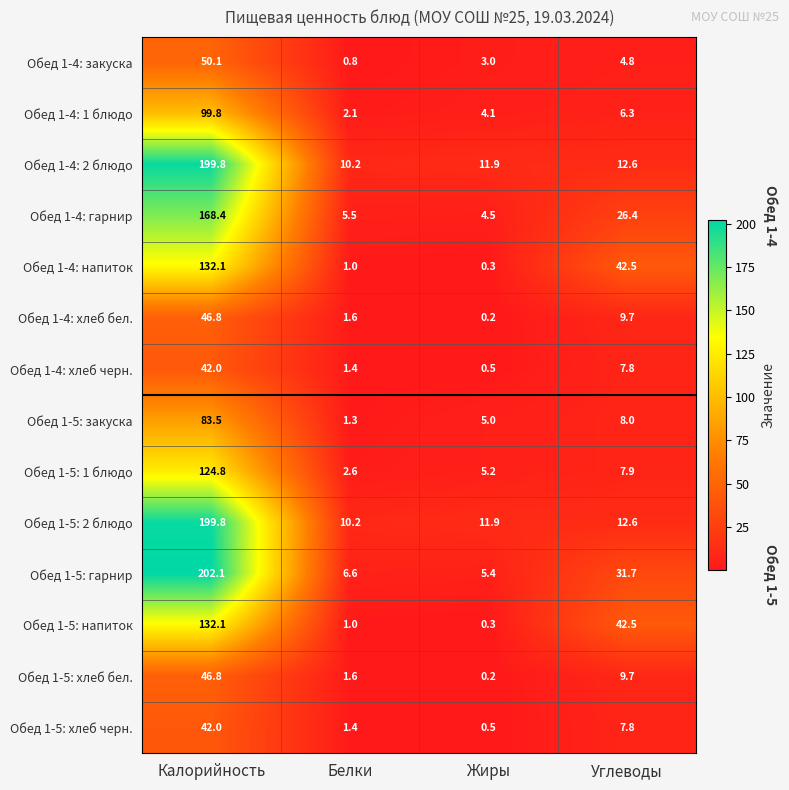

Which series has the largest range (max minus min)?

Обед 1-5: гарнир